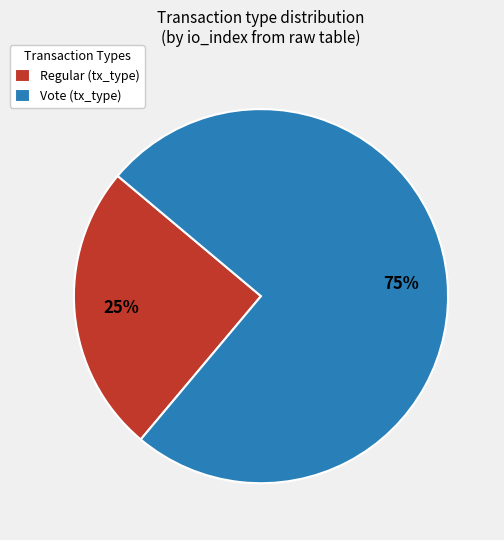

Combined, do Vote (tx_type) and Regular (tx_type) account for over 50%?

Yes